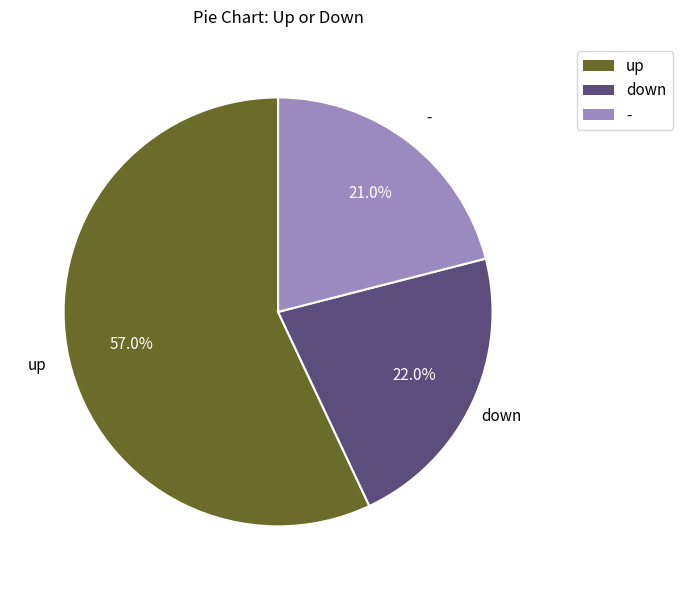

Combined, do - and down account for over 50%?

No